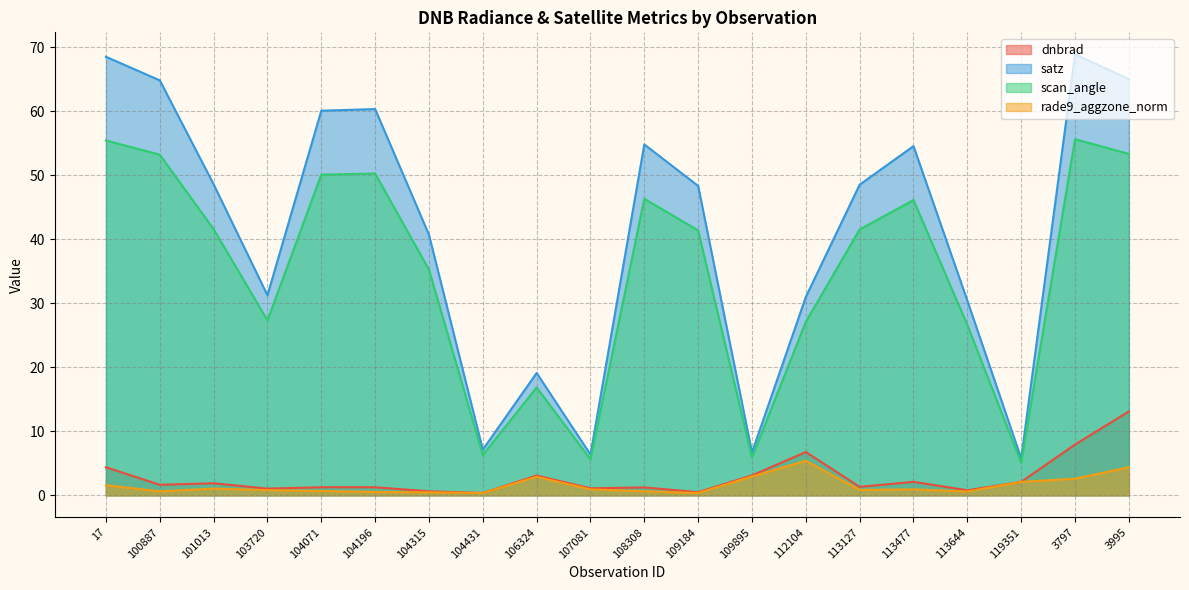

Reading left to right, extract all data points from this chart.

dnbrad: 4.4	1.6	1.9	1.1	1.3	1.3	0.6	0.4	3.1	1.1	1.2	0.5	3.1	6.8	1.3	2.1	0.8	2.1	7.9	13.1
satz: 68.5	64.8	48.6	31.3	60.1	60.3	40.7	7.1	19.1	6.4	54.8	48.3	6.7	31.0	48.5	54.6	30.4	5.8	68.9	65.0
scan_angle: 55.4	53.2	41.6	27.3	50.1	50.3	35.3	6.3	16.8	5.6	46.3	41.4	5.9	27.1	41.5	46.1	26.6	5.1	55.6	53.3
rade9_aggzone_norm: 1.6	0.6	1.1	0.8	0.7	0.5	0.5	0.4	2.9	0.9	0.6	0.4	2.9	5.4	0.8	0.9	0.6	2.1	2.6	4.4